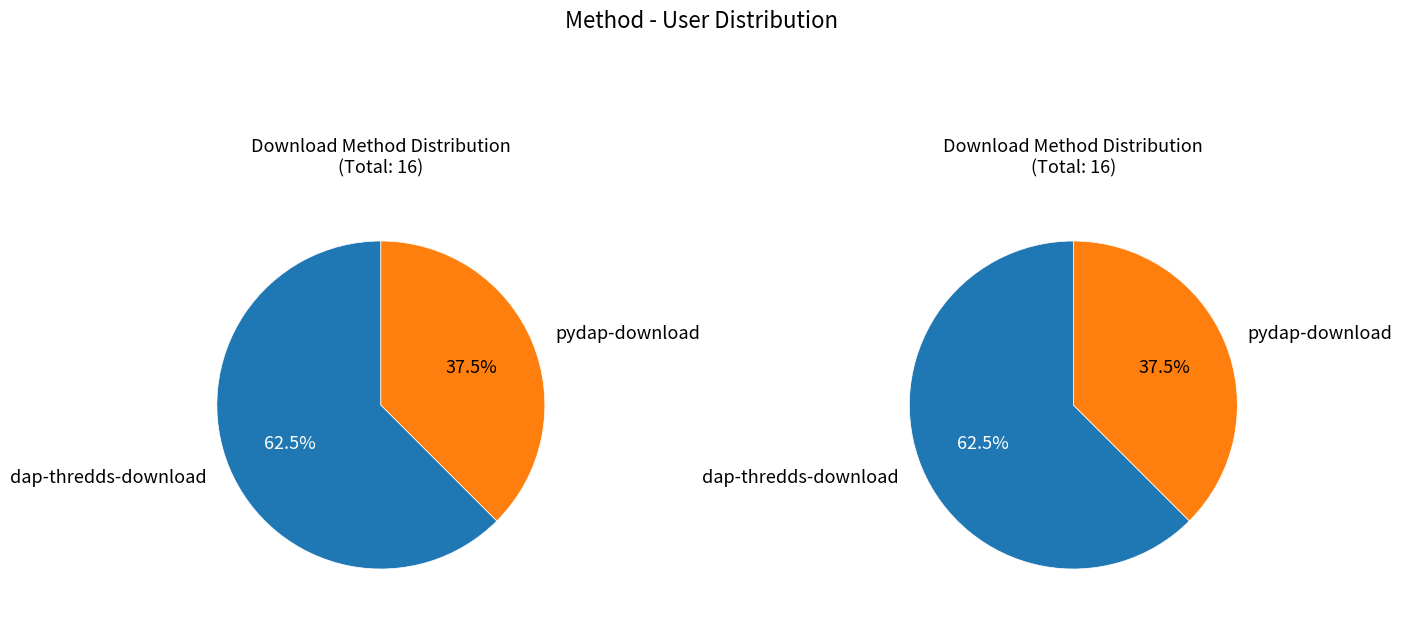

How many slices are in this pie chart?

2